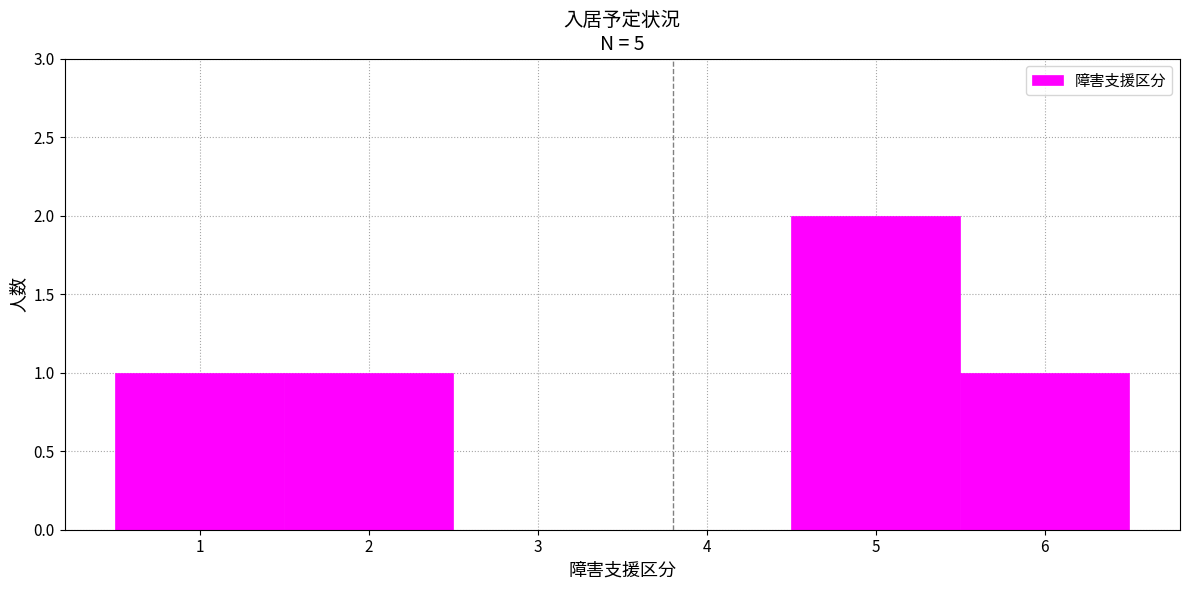

What is the height of the bar covering 5.5 to 6.5 on the x-axis? The values are not printed on the chart, so give them approximately, as read against the axis.

1